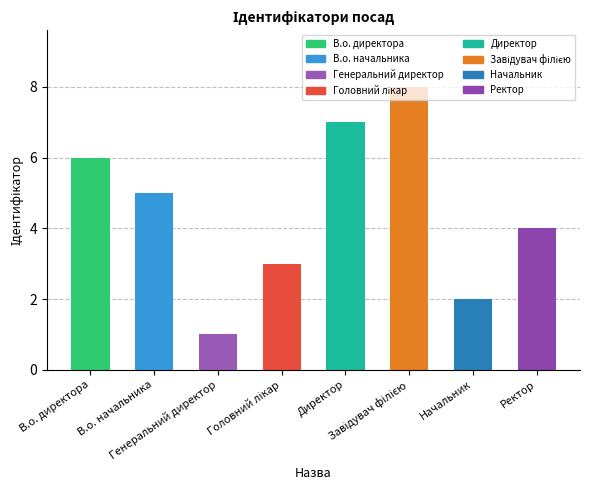

What is the value of the 3rd bar from the left?

1